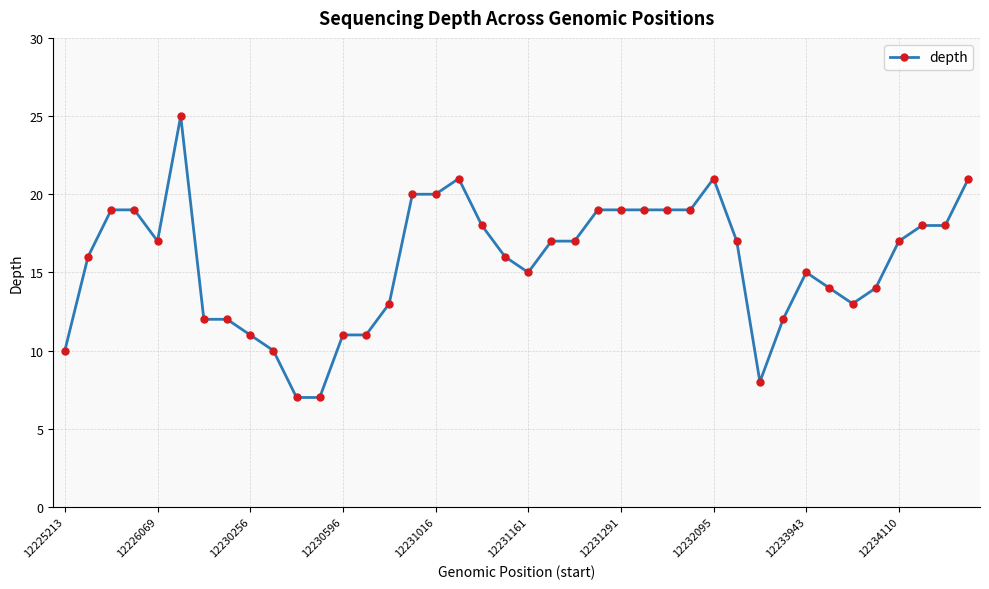

What is the maximum value shown in the chart?

25